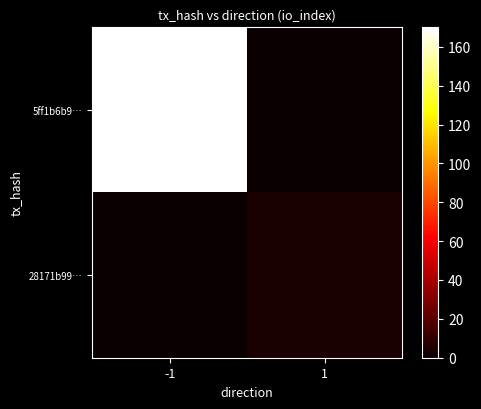

Reading left to right, extract all data points from this chart.

5ff1b6b9…: -1=170	1=0
28171b99…: -1=0	1=4